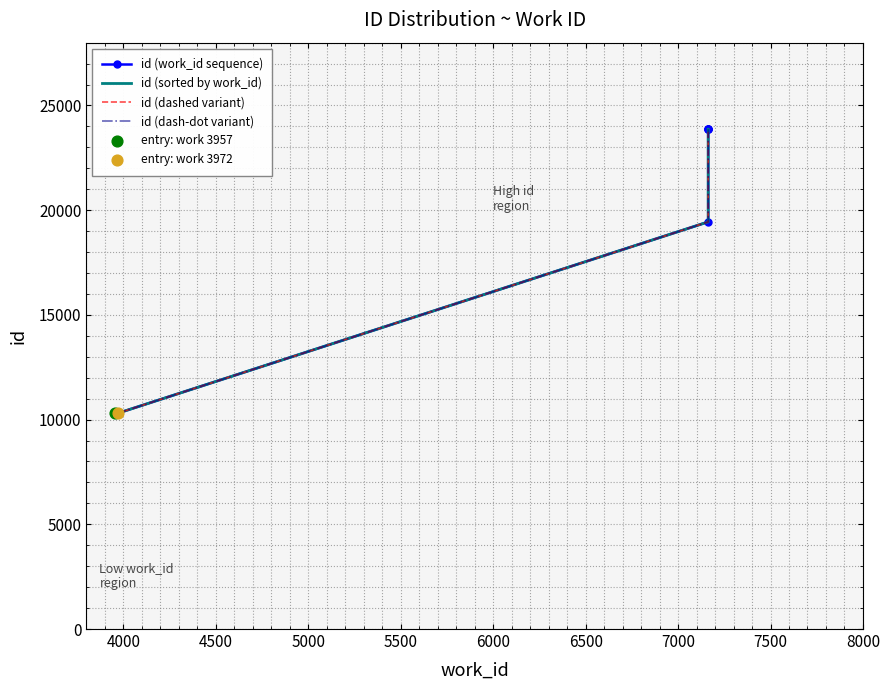

Is the value of id (sorted by work_id) at 6000 greater than the value of id (work_id sequence) at 5000?

Yes